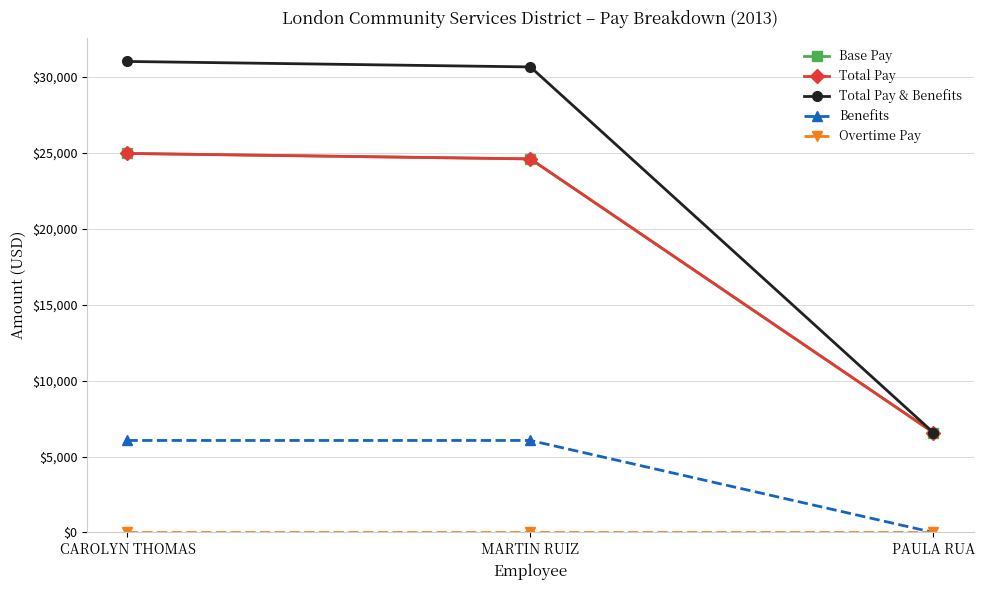

How many lines are shown in the chart?

5